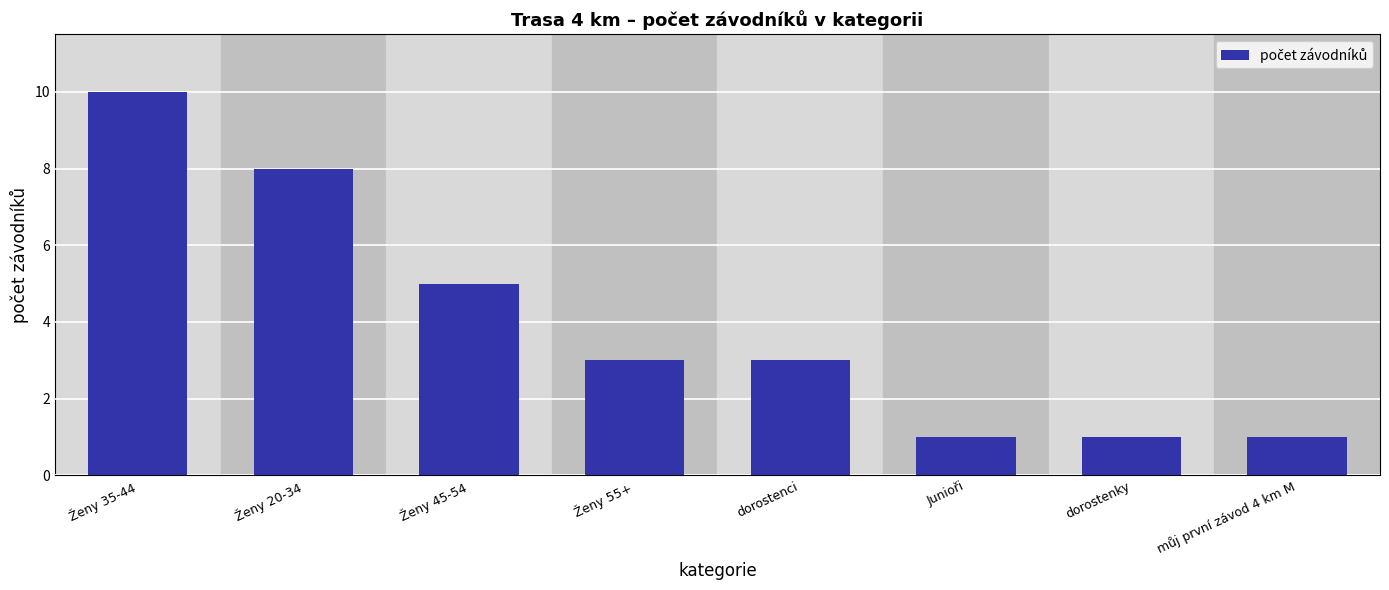

True or false: the data shows 8 at Ženy 45-54.

False